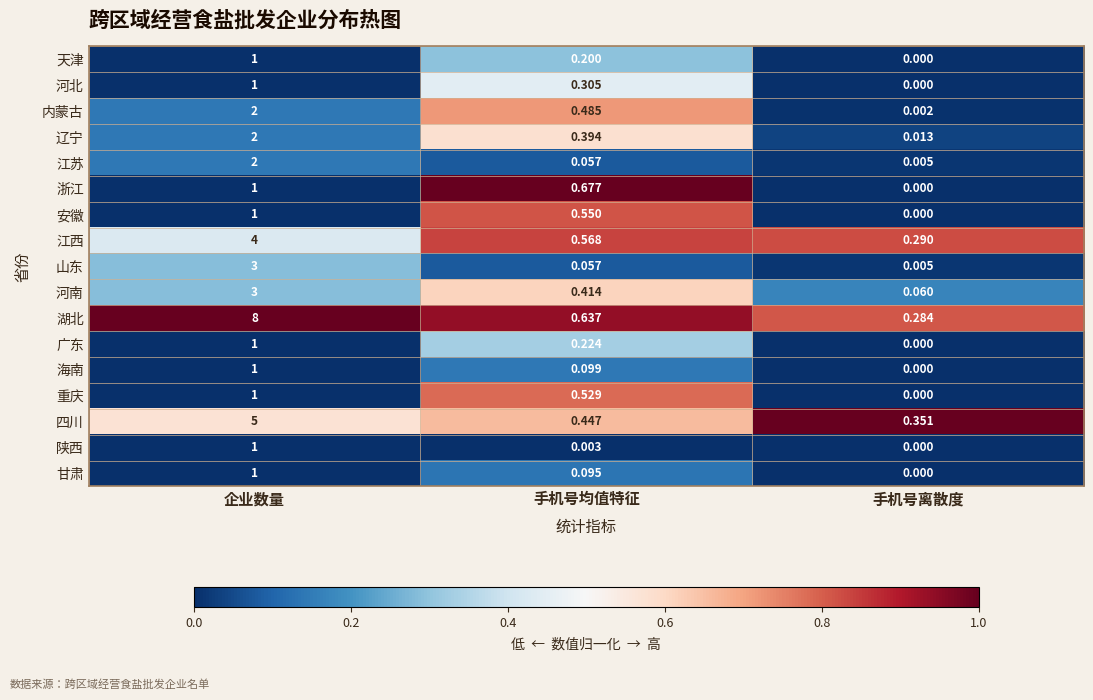

At which label is 重庆 closest to 0?

手机号离散度